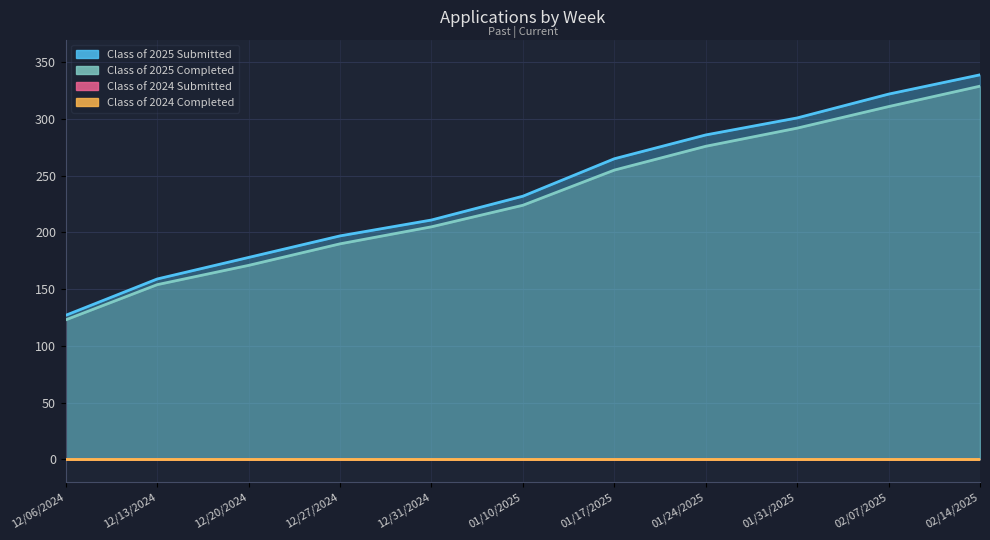

The value of Class of 2025 Completed at 01/24/2025 is 276. True or false?

True